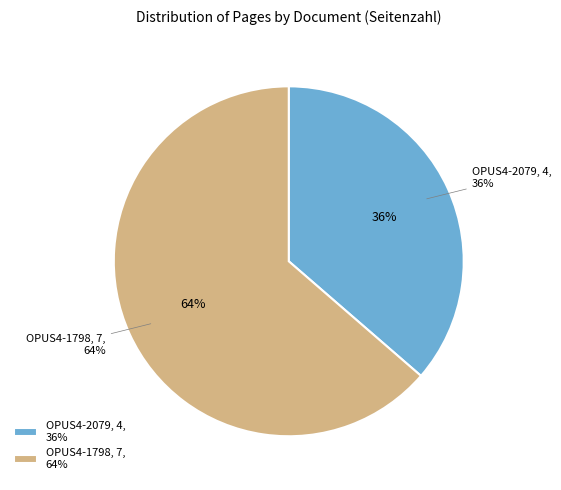

To the nearest percent, what percentage of the pie is OPUS4-2079?

36%